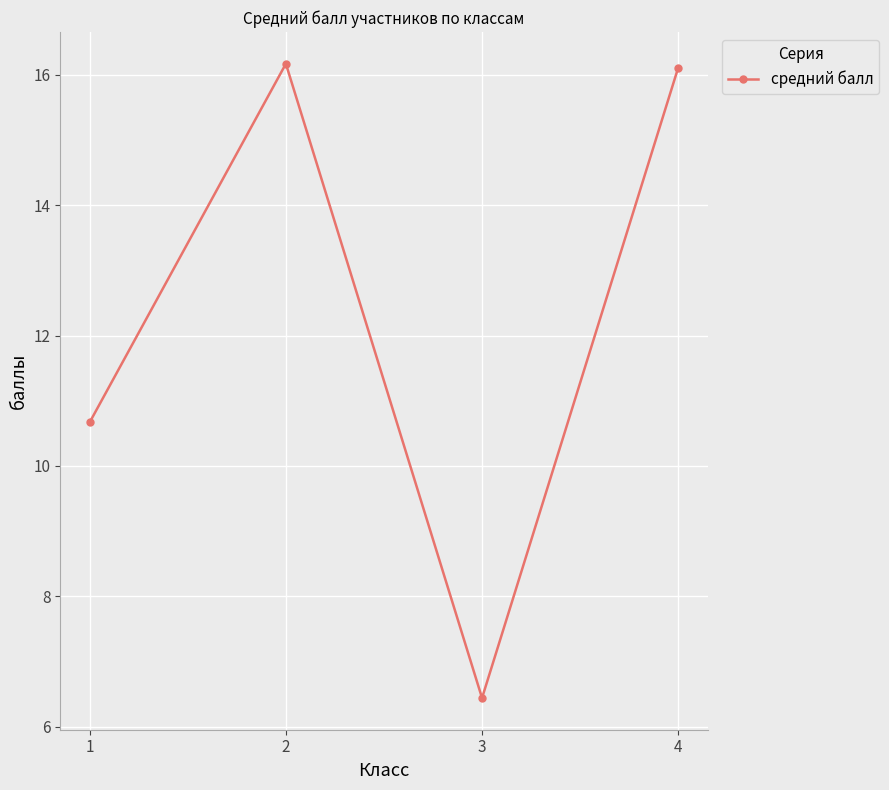

At which label does the data first exceed 16?

2